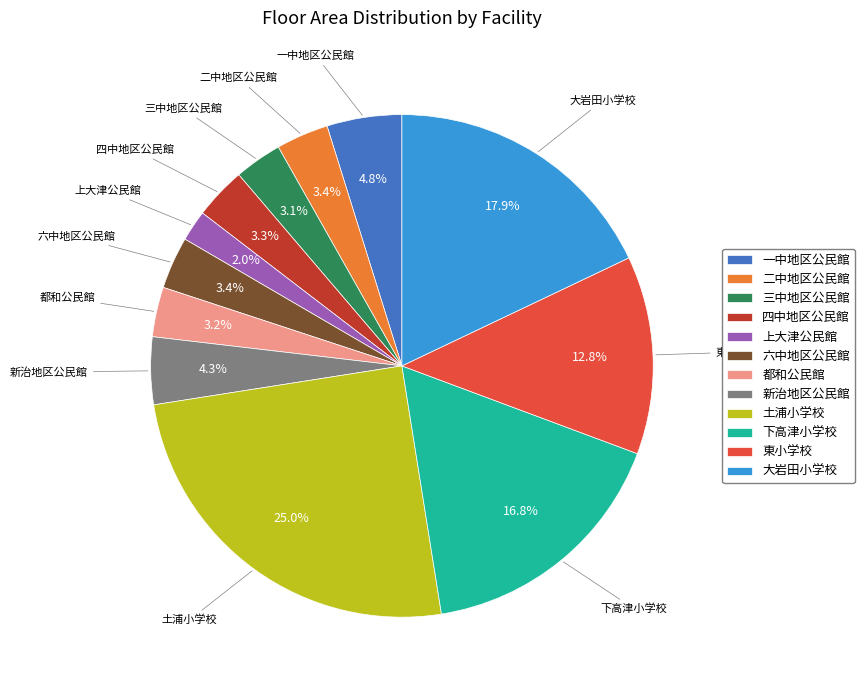

What percentage is the 都和公民館 slice, to the nearest percent?

3%